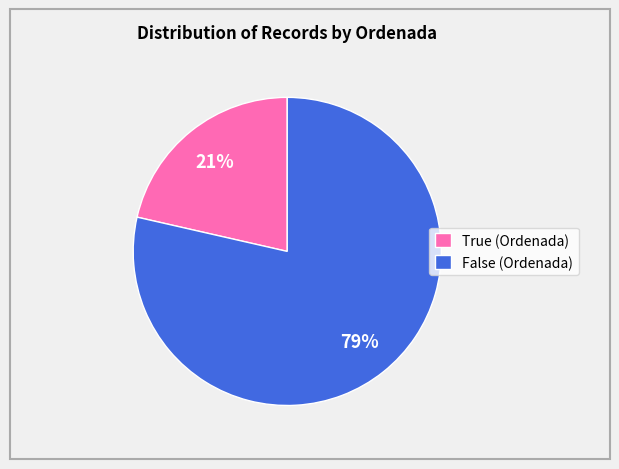

Which category accounts for the majority?

False (Ordenada)